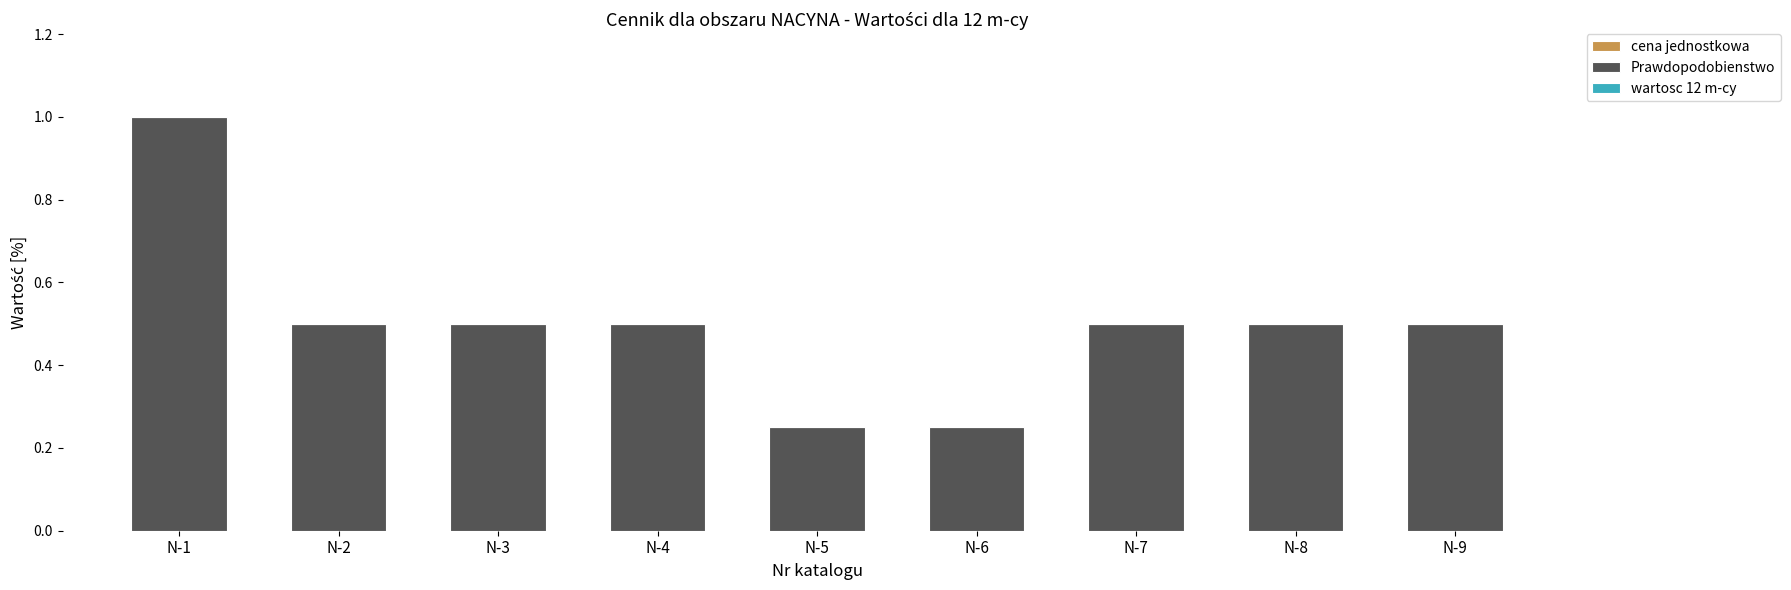

Are the bars horizontal?

No